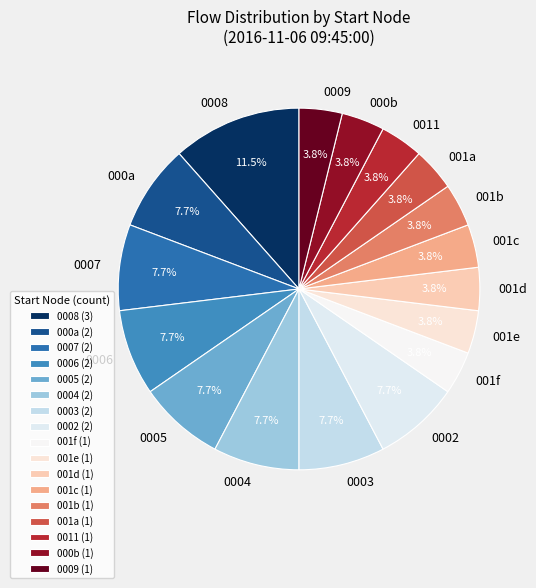

Does any single category account for the majority?

No